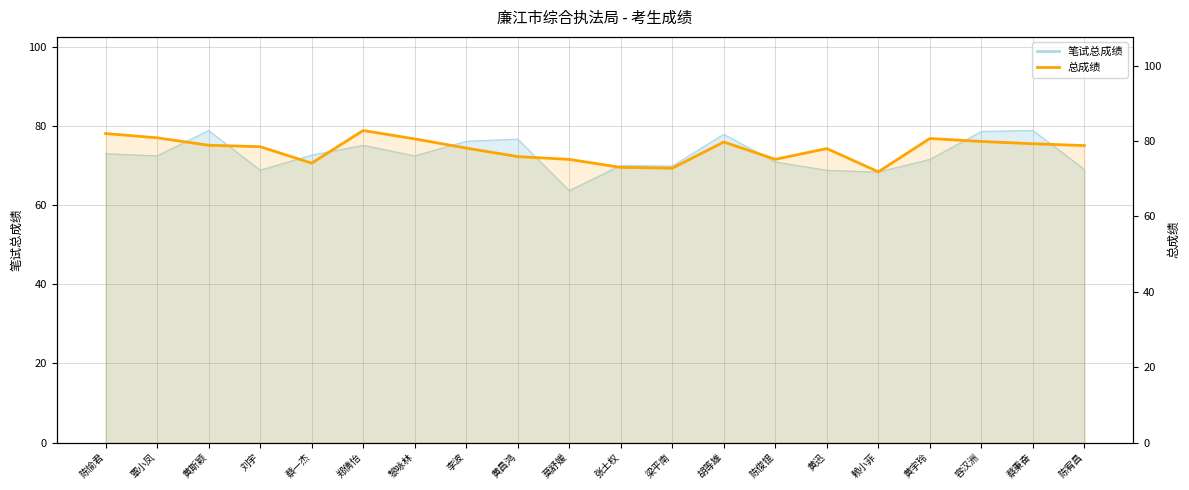

What is the minimum value shown in the chart?

71.8